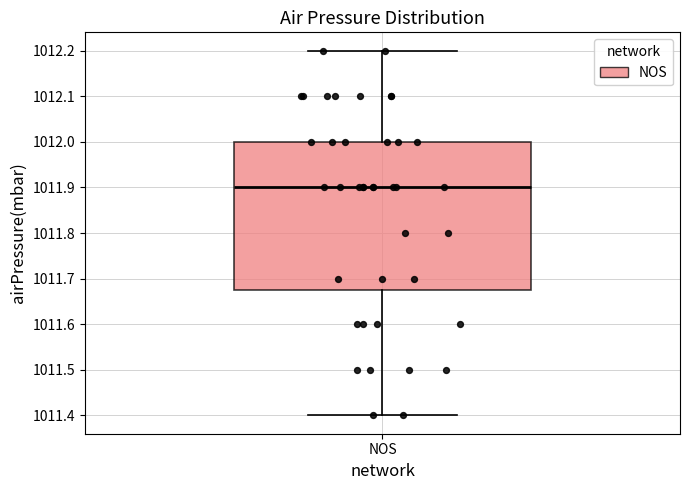

Transcribe this box plot: give where the median line is, the range the box spans, and where the two whiskers end, as read against the y-axis. The values are not printed on the chart, so give them approximately, as read against the axis.

median 1011.90, box 1011.68 to 1012.00, whiskers 1011.40 to 1012.20